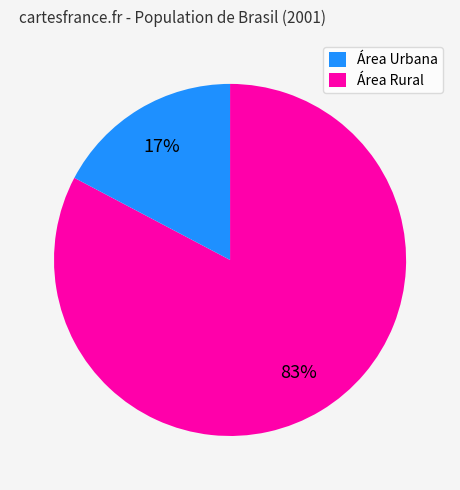

To the nearest percent, what is the average slice percentage?

50%